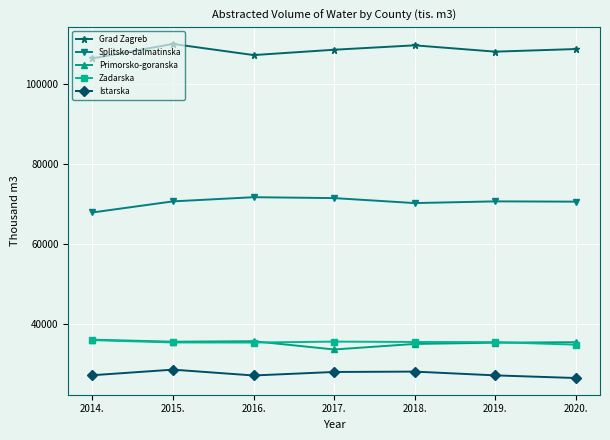

What is the label of the 3rd point from the left?

2016.